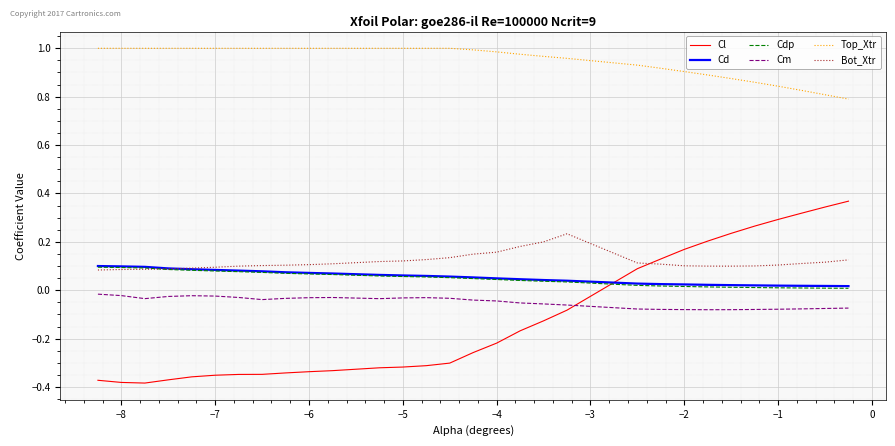

Which series has the widest spread of values?

Cl